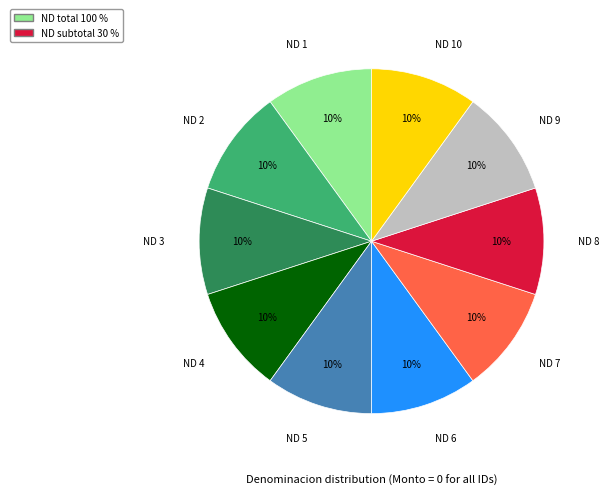

Is it true that ND 1 is 23% of the pie?

False